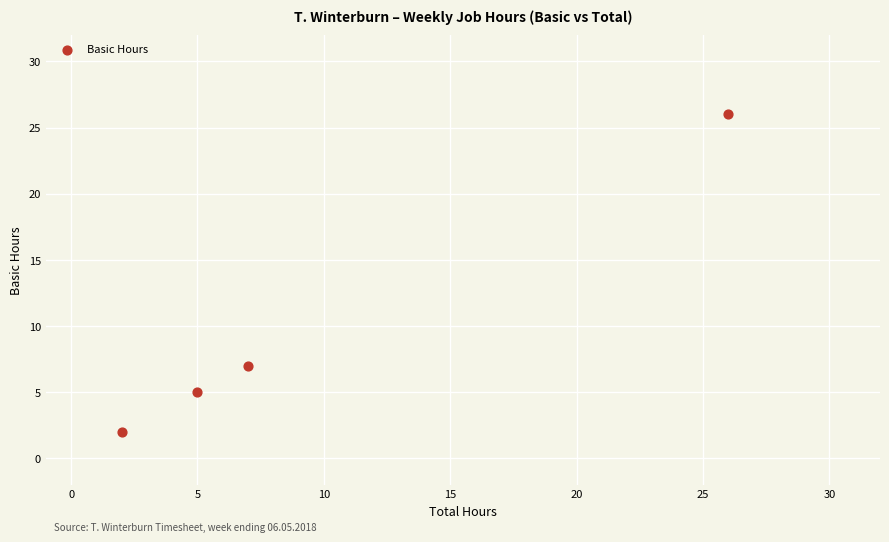

What is the average Y value?

10